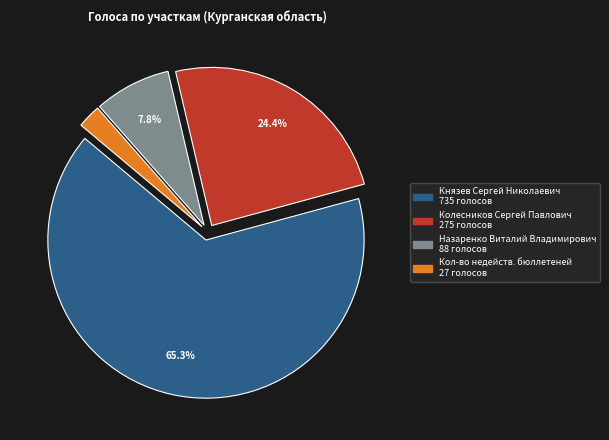

How many segments does this pie chart have?

4